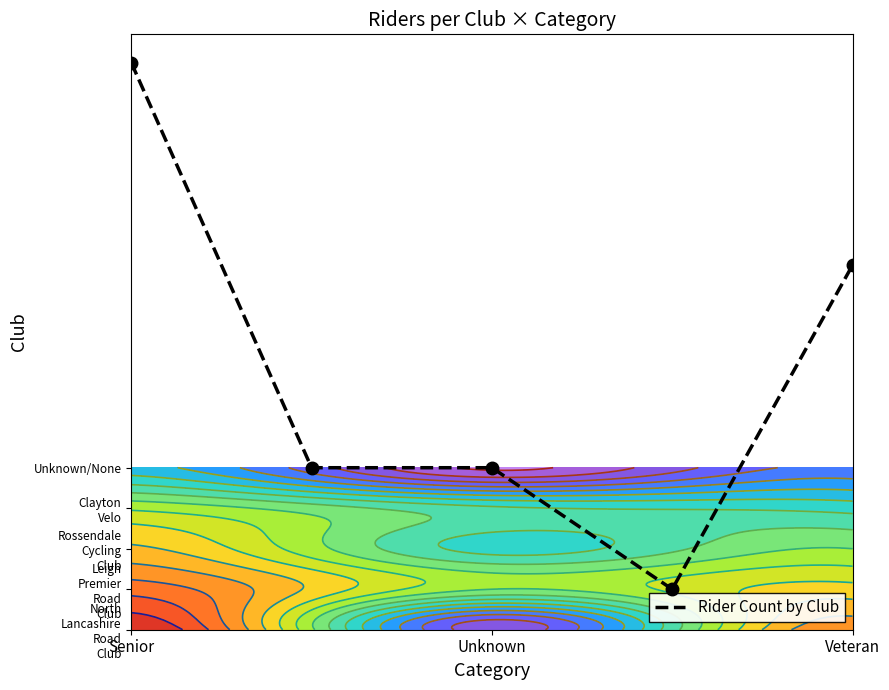

Reading left to right, transcribe all the data shown in this chart.

14	4	4	1	9